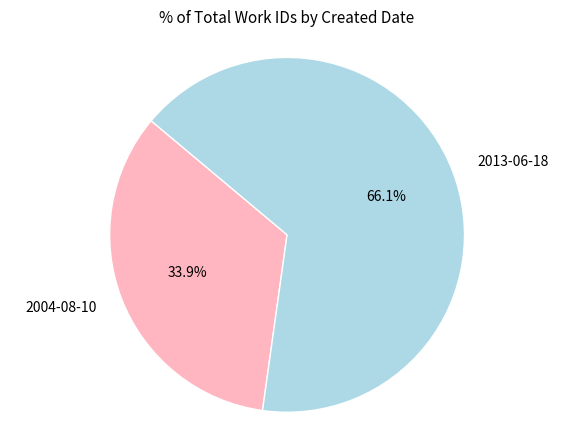

Which slice represents more than half of the pie?

2013-06-18